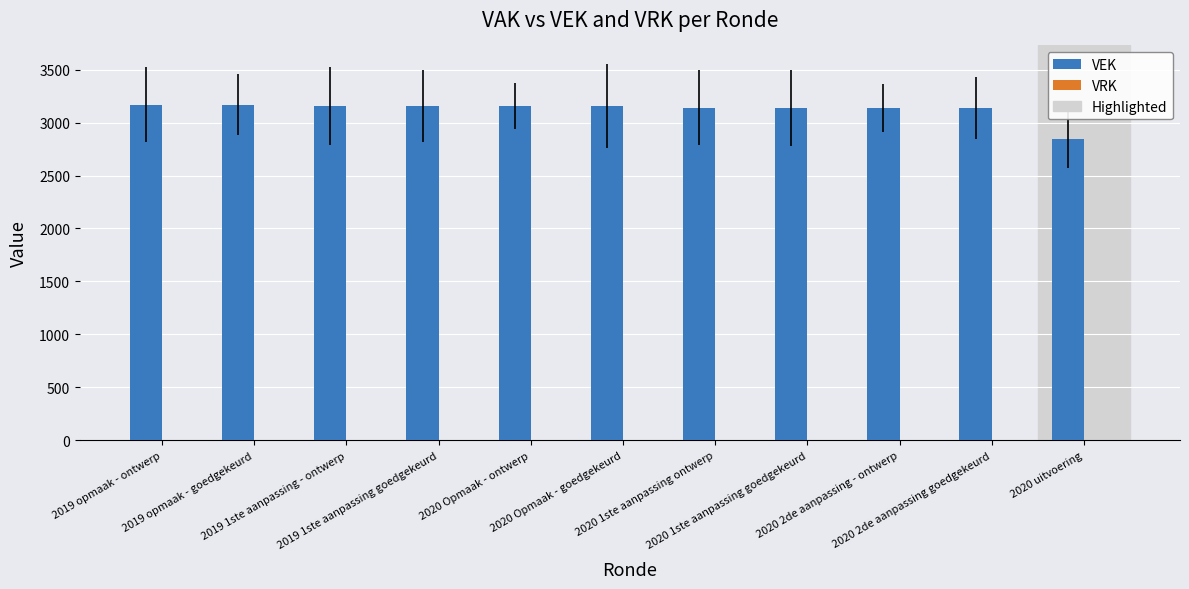

What is the sum of all values?

34352